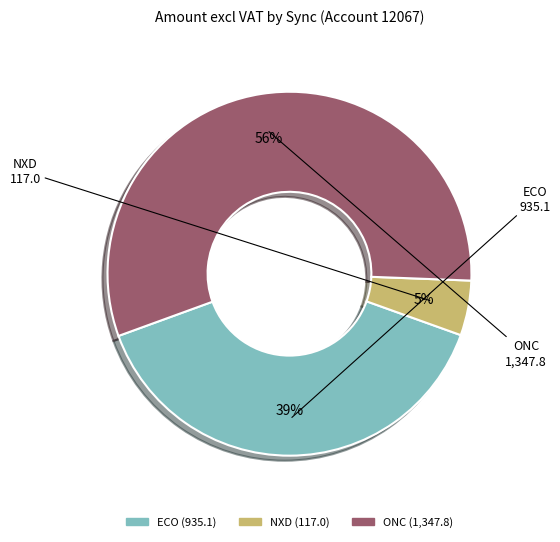

To the nearest percent, what is the difference between the largest and smallest slice percentages?

51%